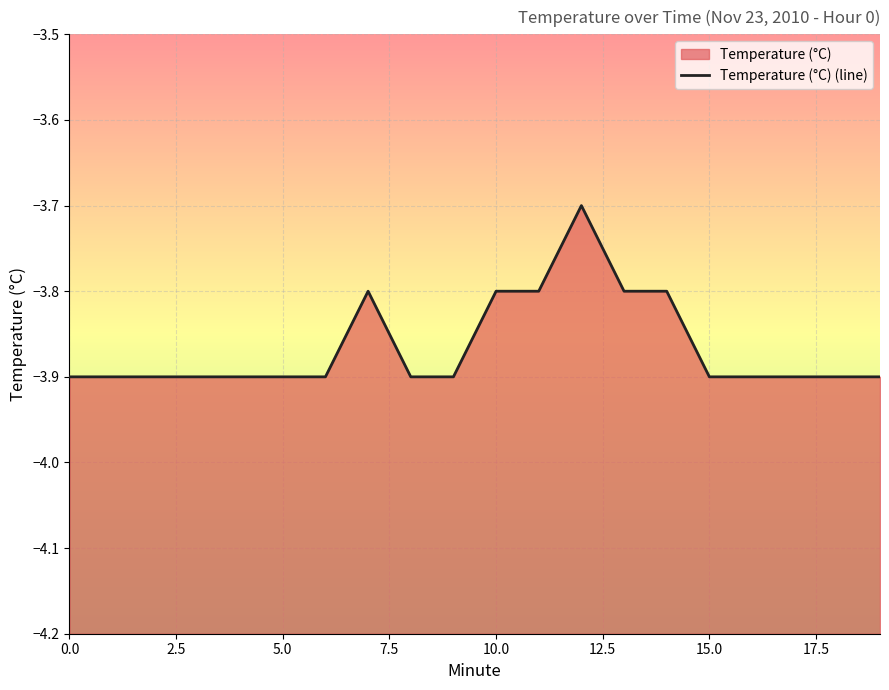

How many points are higher than both their immediate neighbors (excluding endpoints)?

2